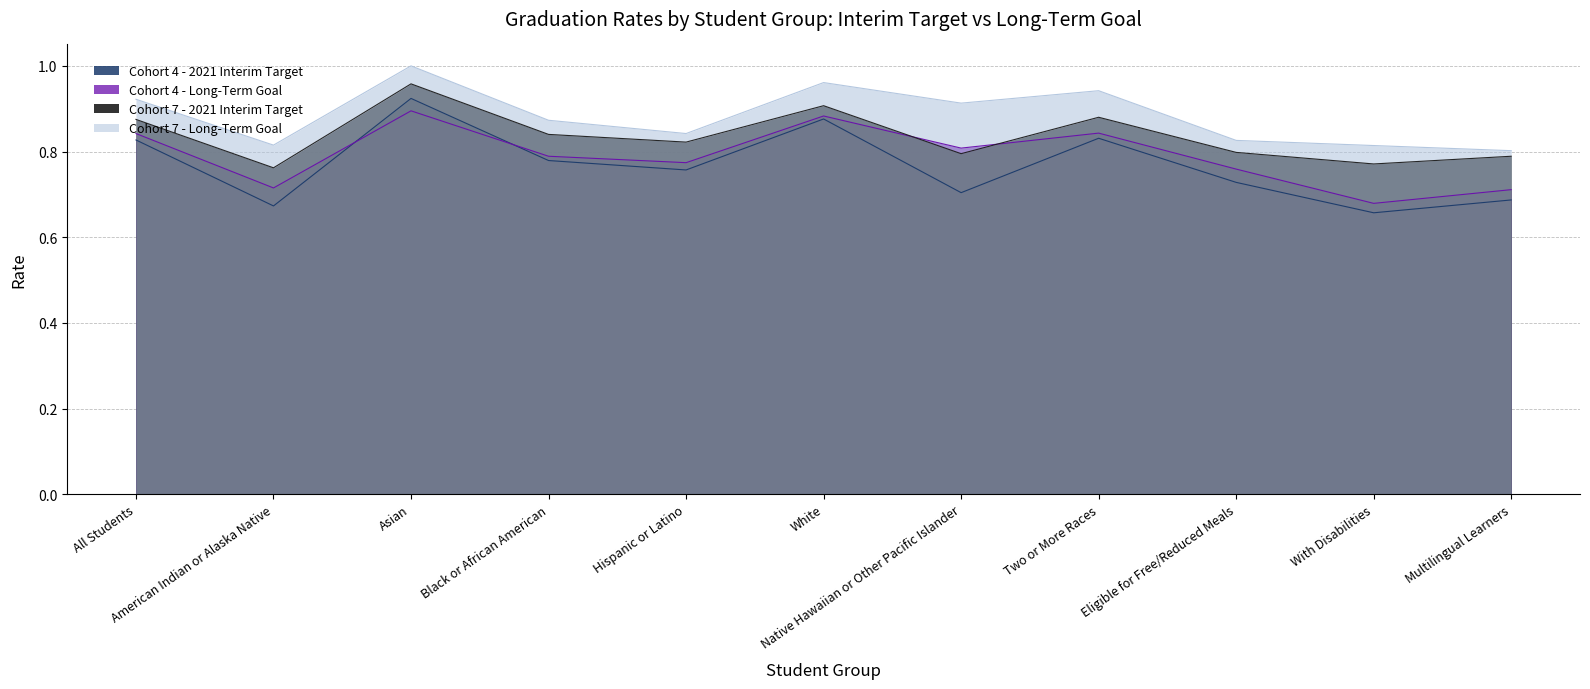

Between which two adjacent categories do Cohort 7 - 2021 Interim Target and Cohort 4 - Long-Term Goal first intersect?

White and Native Hawaiian or Other Pacific Islander